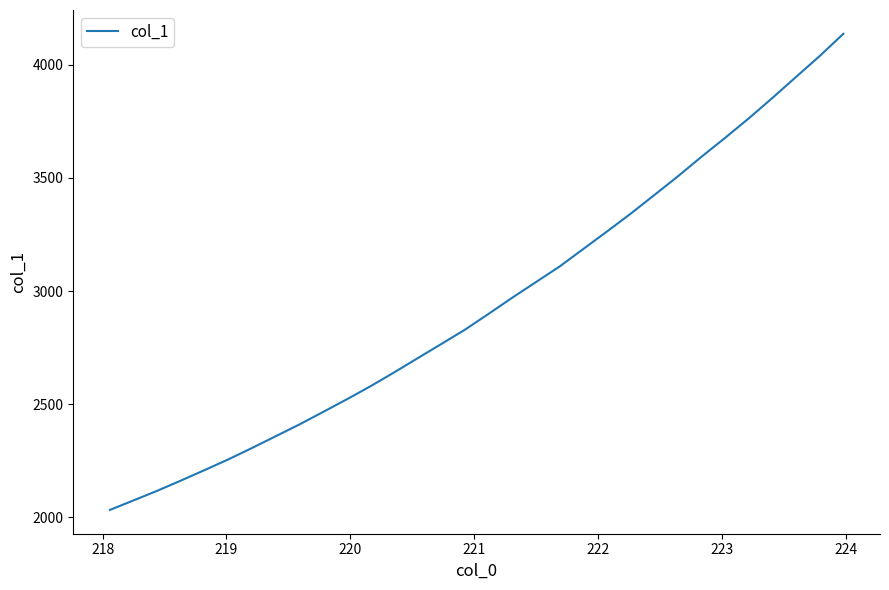

What is the difference between the maximum and minimum values?

2103.0